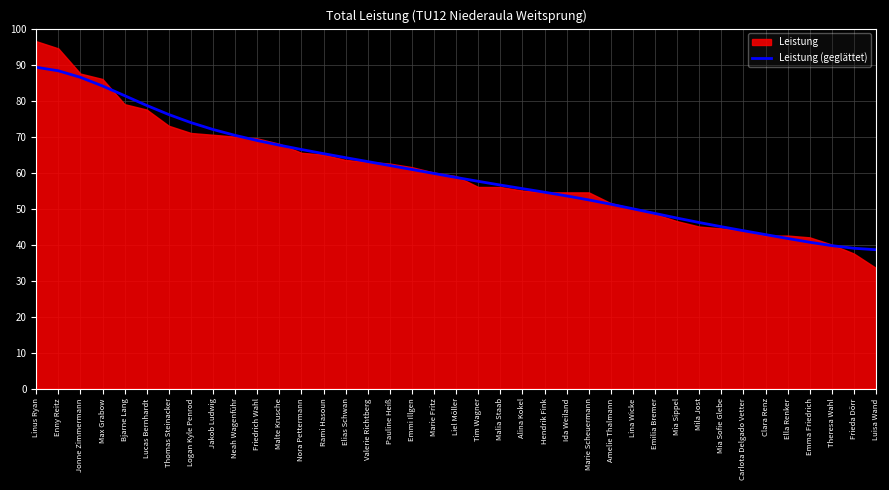

What is the change in value from Tim Wagner to Mia Sofie Glebe?

-12.6